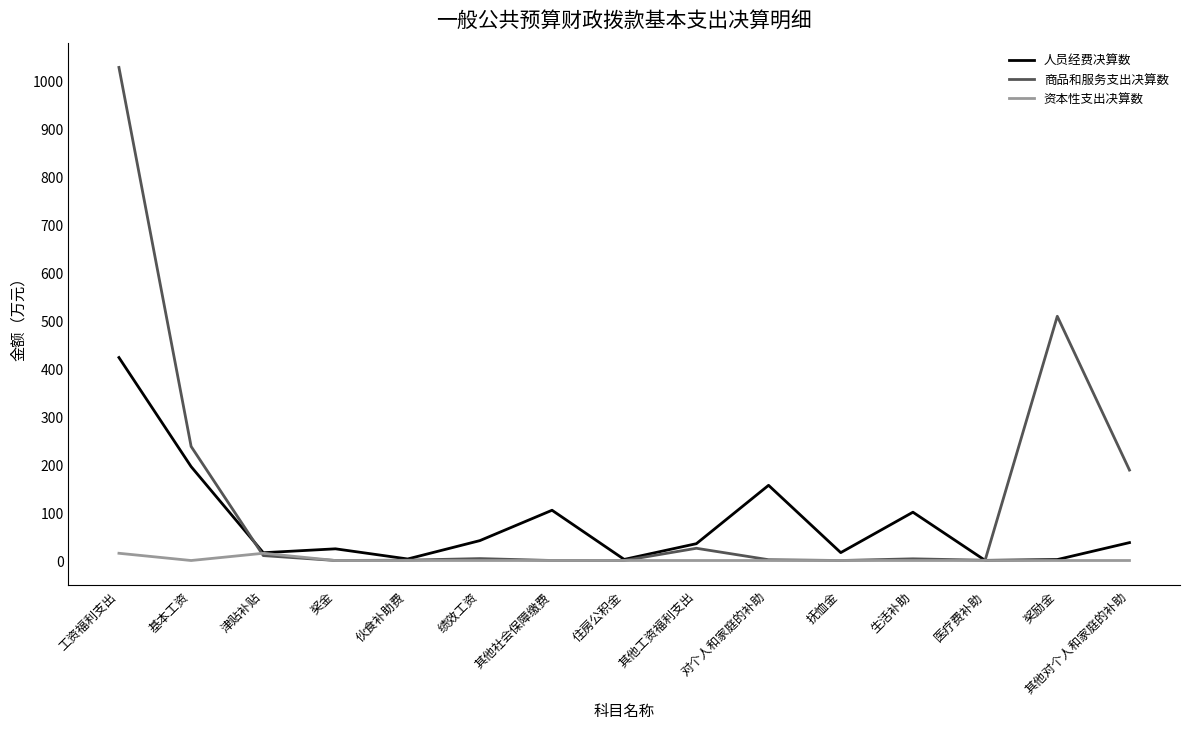

Is it true that 资本性支出决算数 equals 15.1 at 工资福利支出?

True